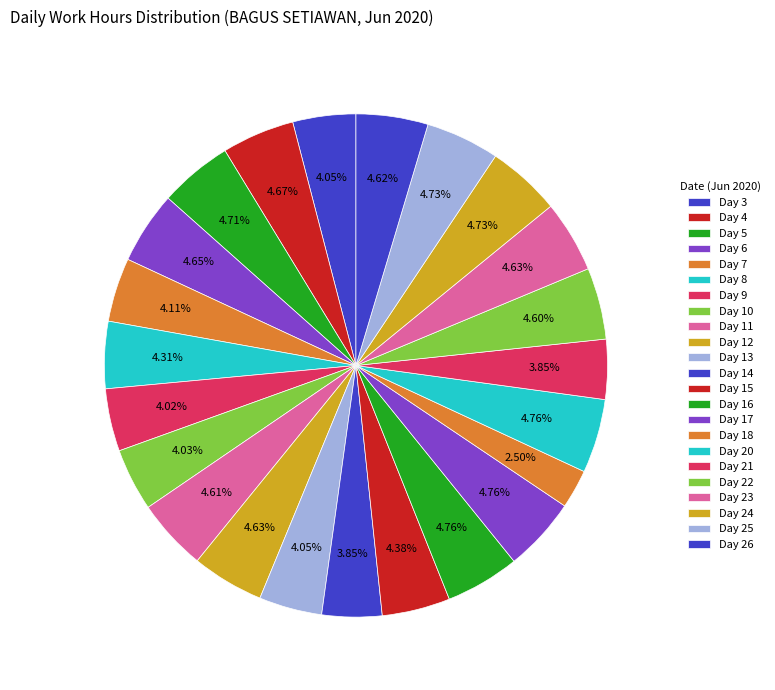

Which category has the biggest portion of the pie?

17